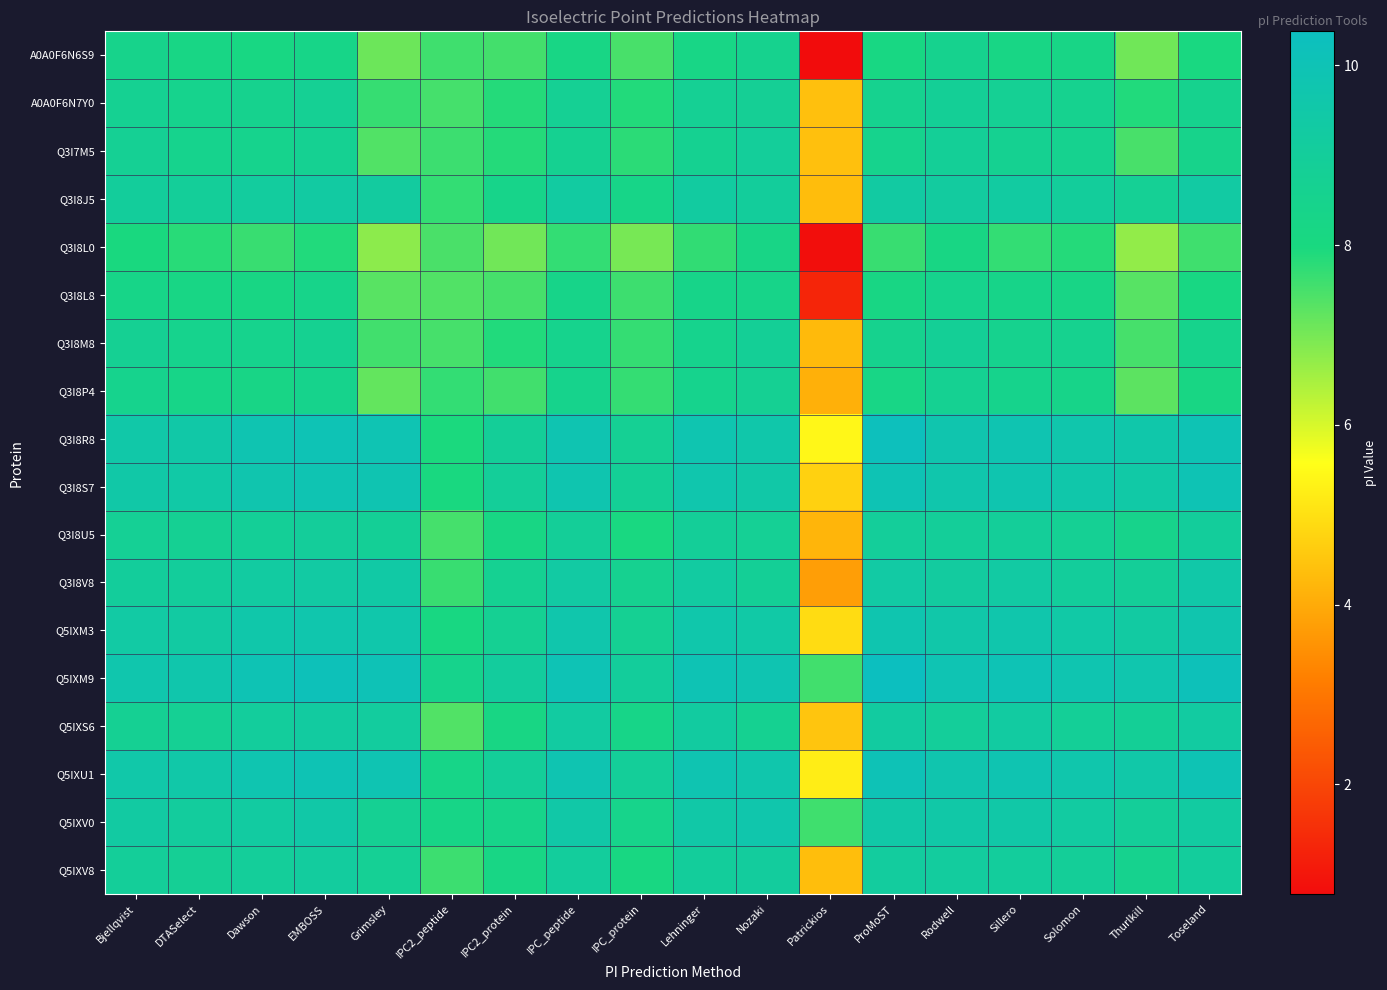

At which category is the sum across all series the highest?

EMBOSS